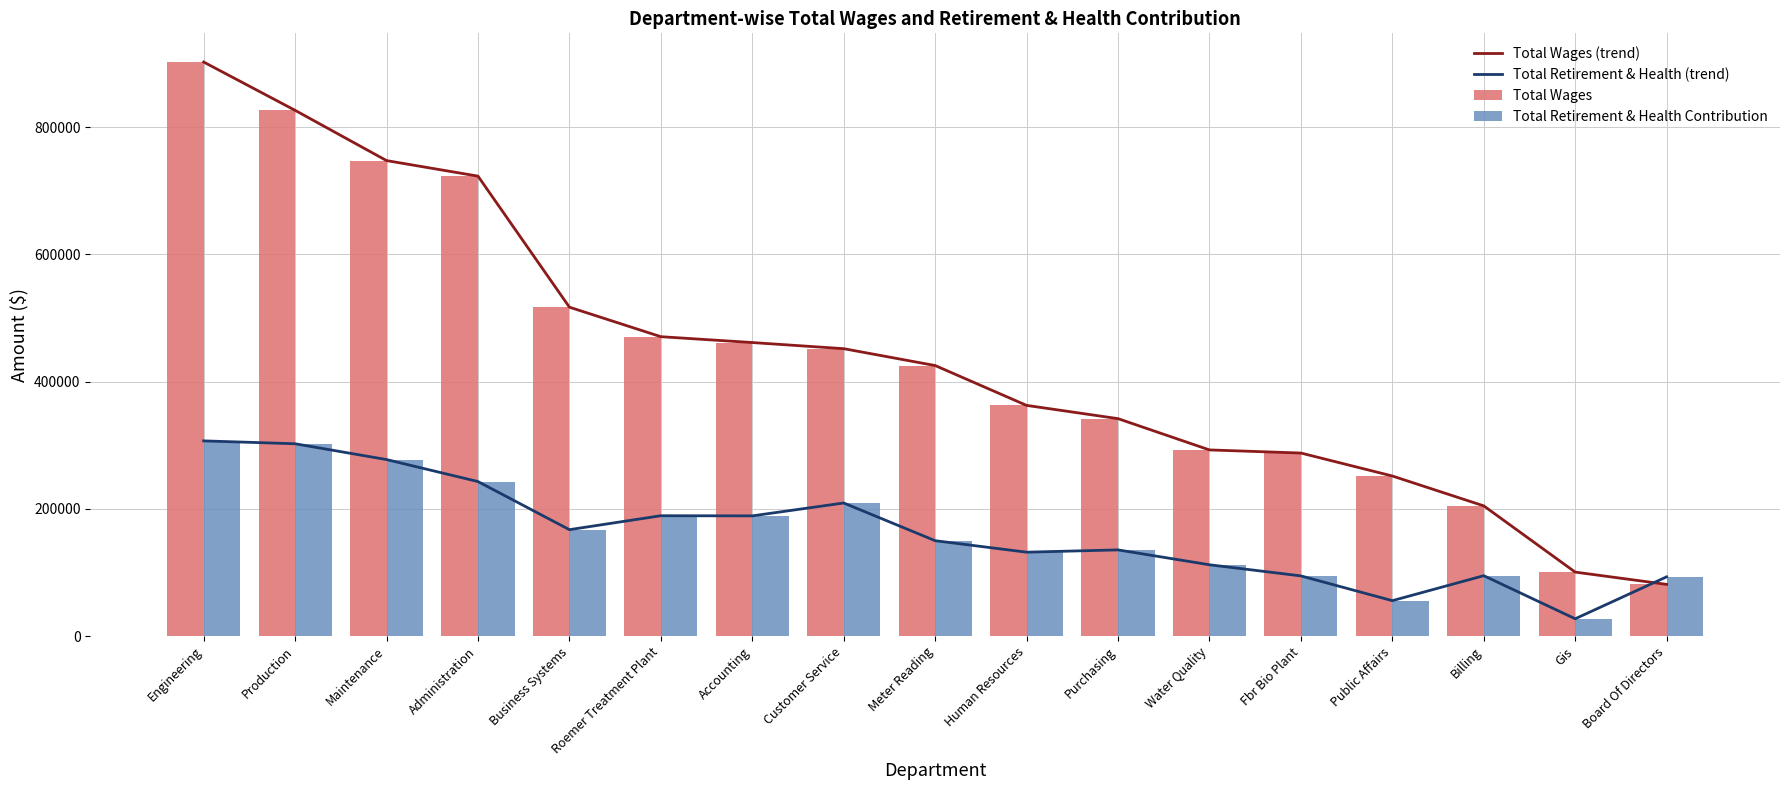

How many distinct data groups are displayed?

4